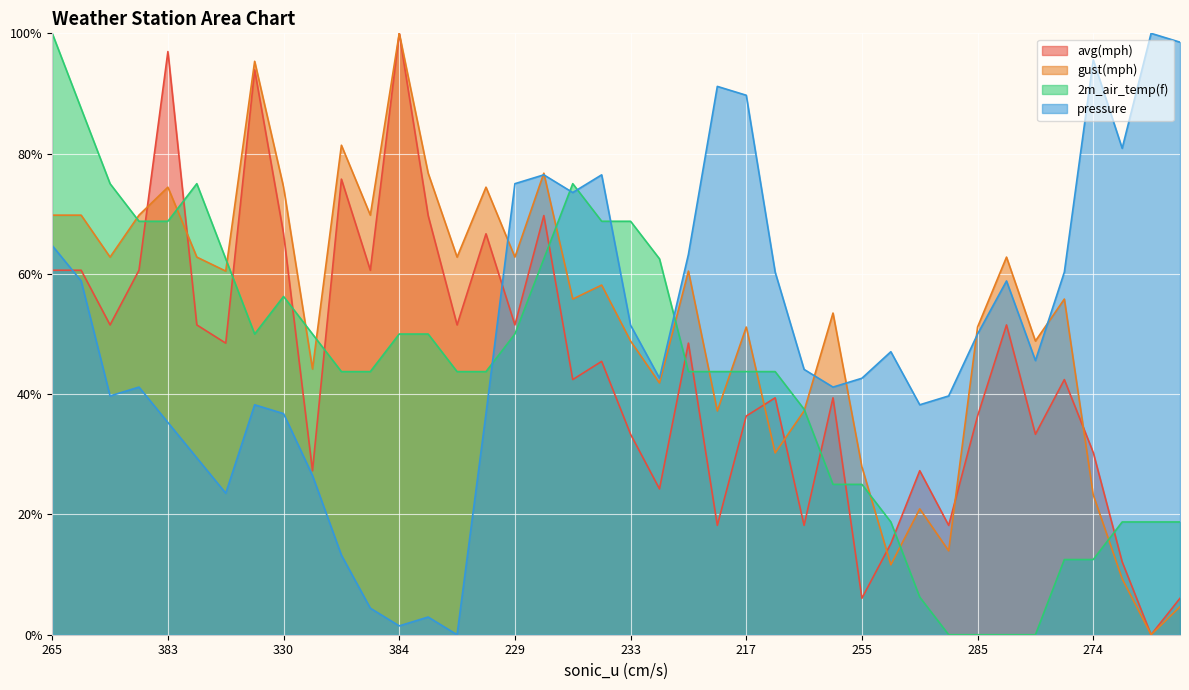

What is the value of the 2m_air_temp(f) point at the 10th from the left?

0.5